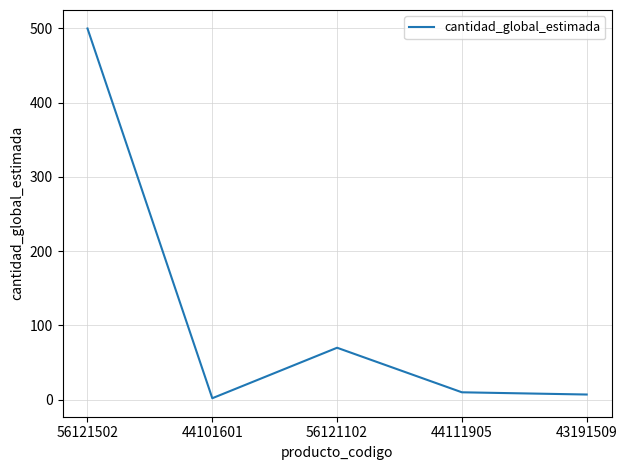

Approximately how many times larger is the value at 44101601 compared to 43191509?

0.3